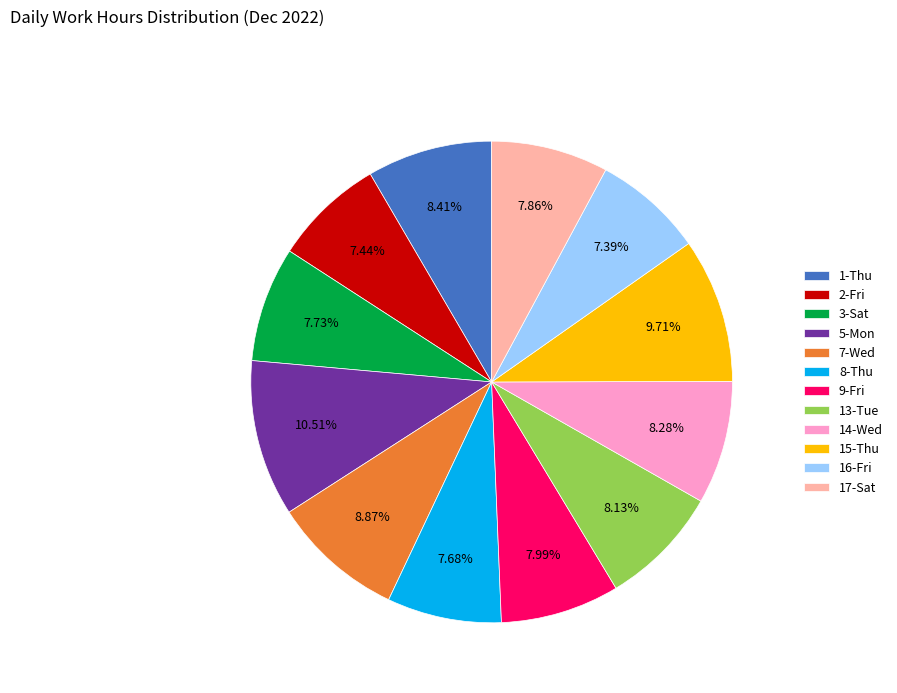

Does 3-Sat represent more than half of the total?

No